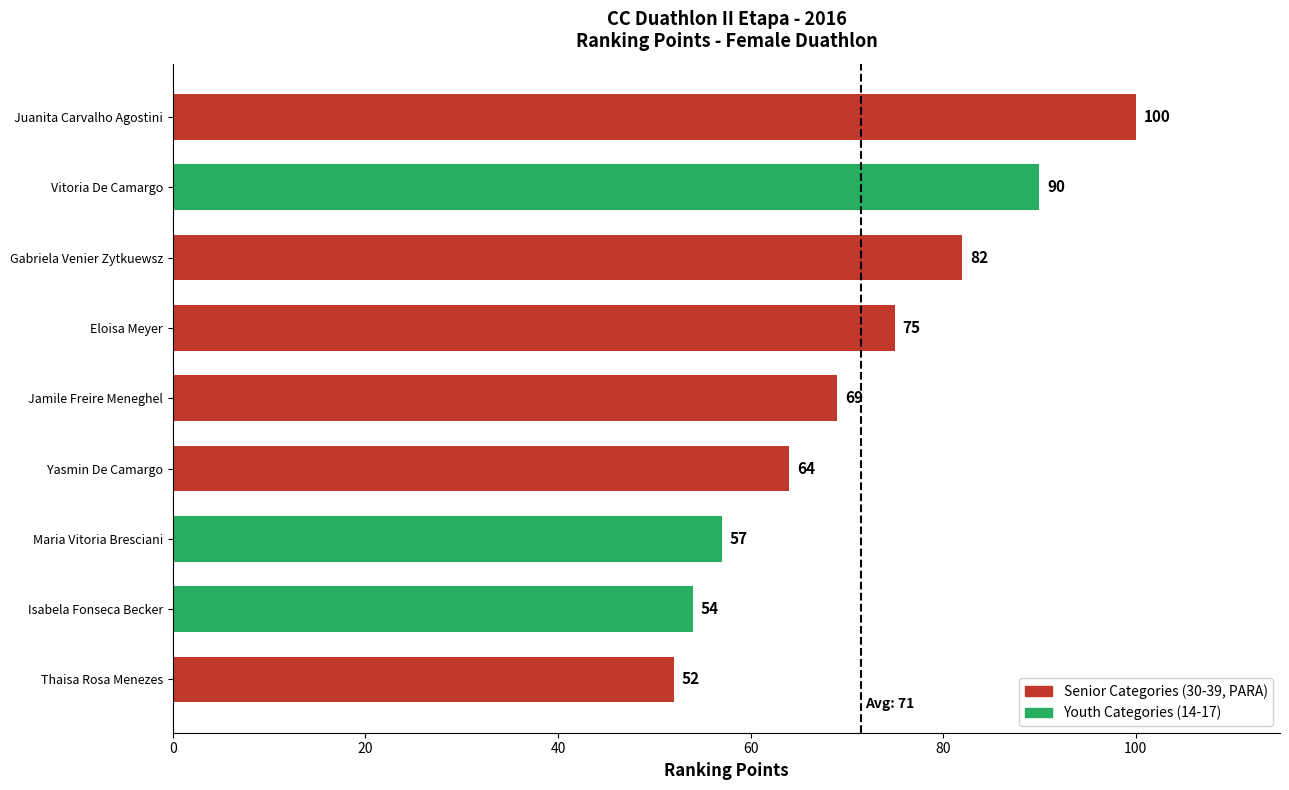

What is the average value?

71